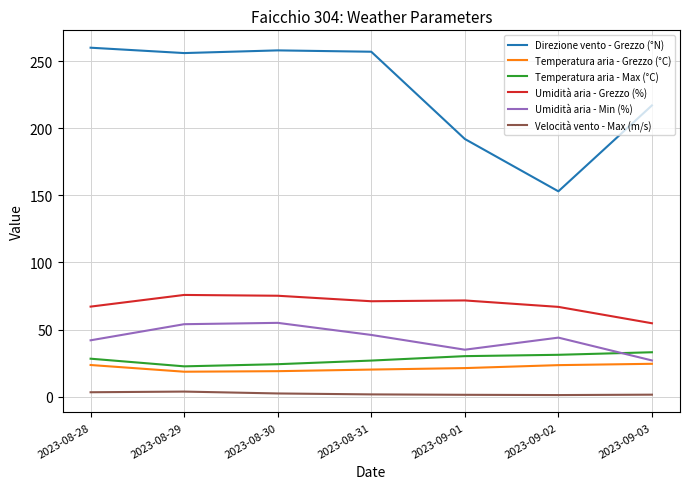

What is the difference between the maximum and minimum values in the Umidità aria - Grezzo (%) series?

21.1